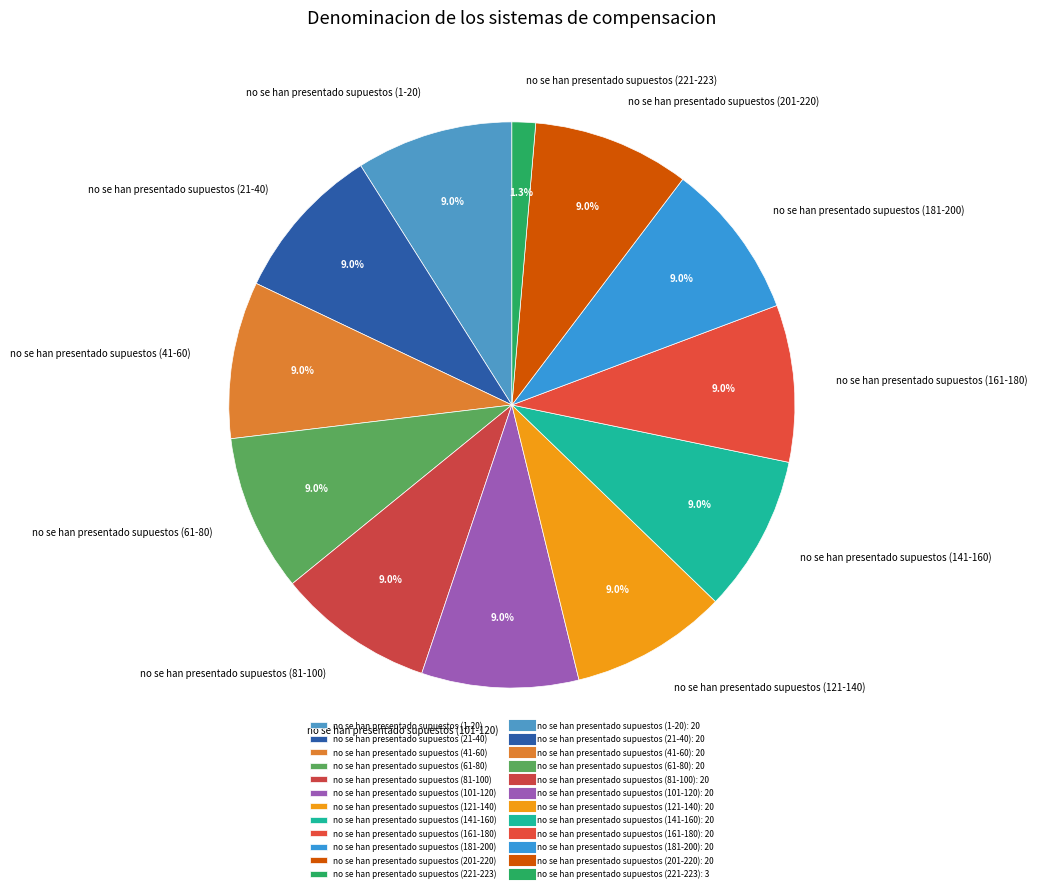

How many slices are in this pie chart?

12